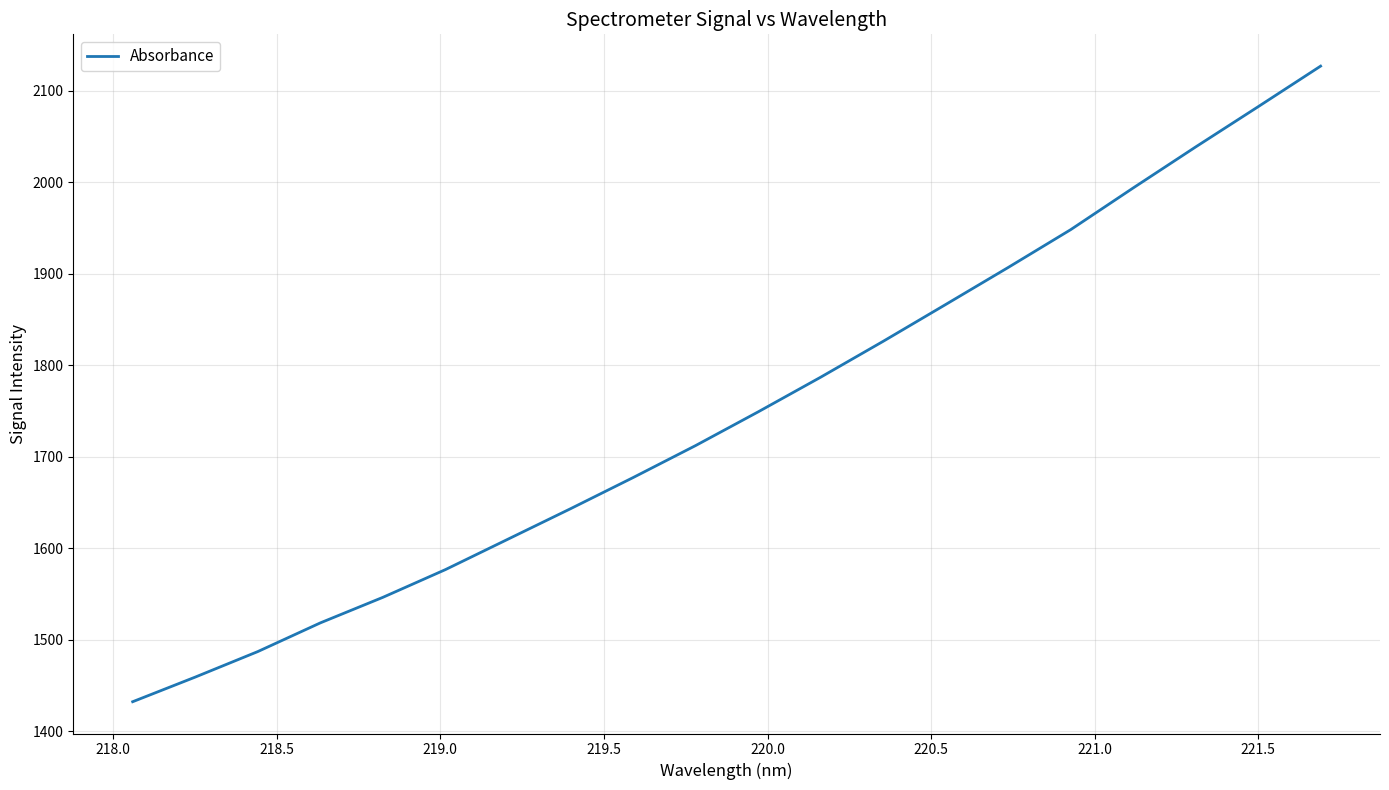

True or false: there are more than 0 points higher than both neighbors.

False